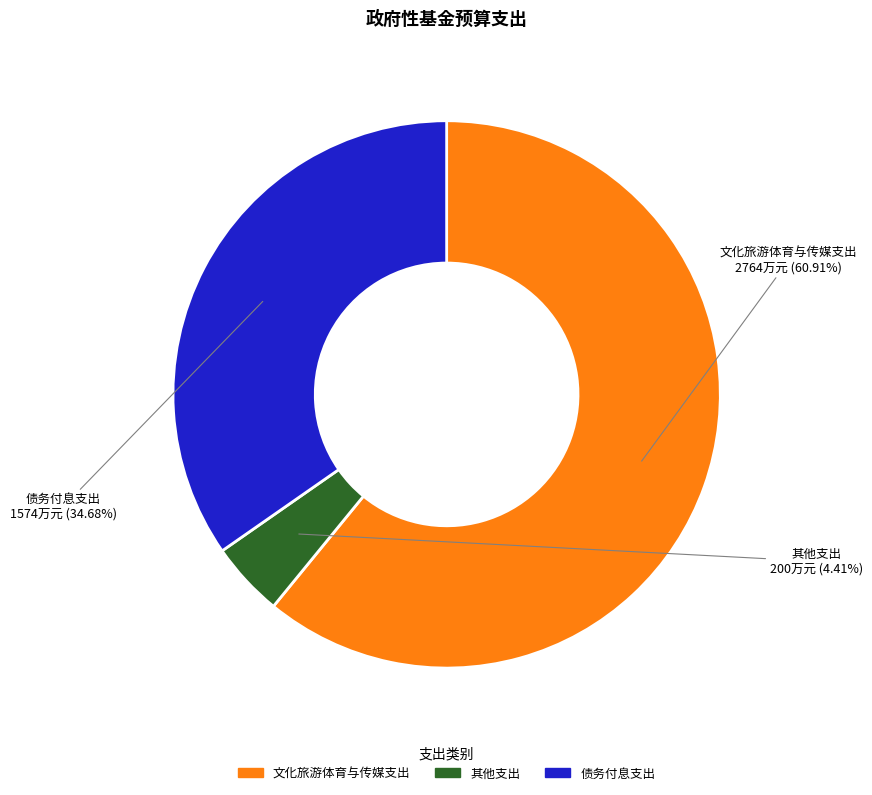

To the nearest percent, what is the combined percentage of 债务付息支出 and 其他支出?

39%